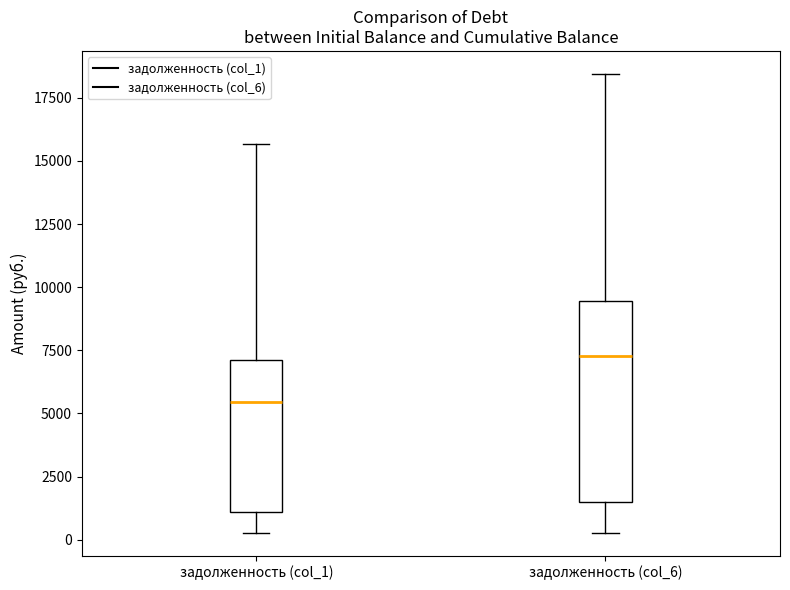

Reading left to right, read every box against the y-axis: the position of its median line, the range the box covers, and the ends of its whiskers. The values are not printed on the chart, so give them approximately, as read against the axis.

задолженность (col_1): median 5500, box 1000 to 7000, whiskers 500 to 15500
задолженность (col_6): median 7500, box 1500 to 9500, whiskers 500 to 18500